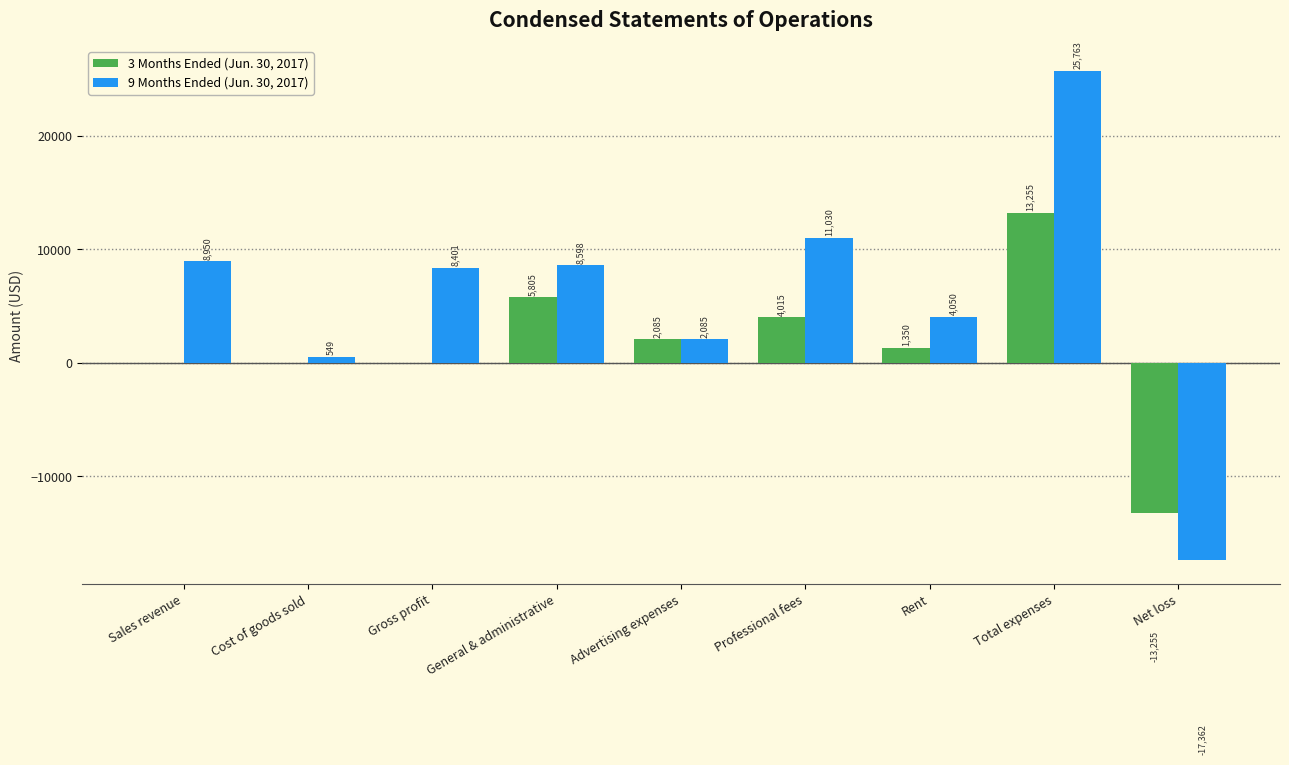

Are the bars horizontal?

No